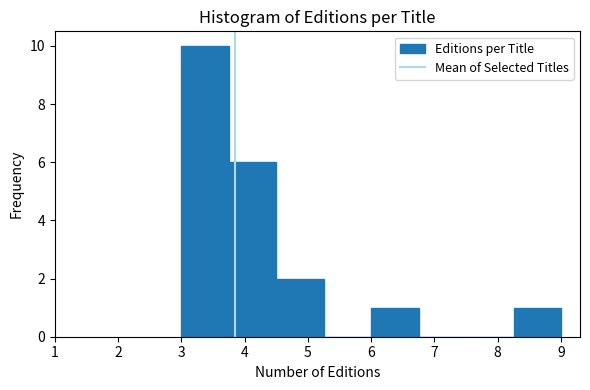

Which range on the x-axis has the tallest bar?

3.00 to 3.75